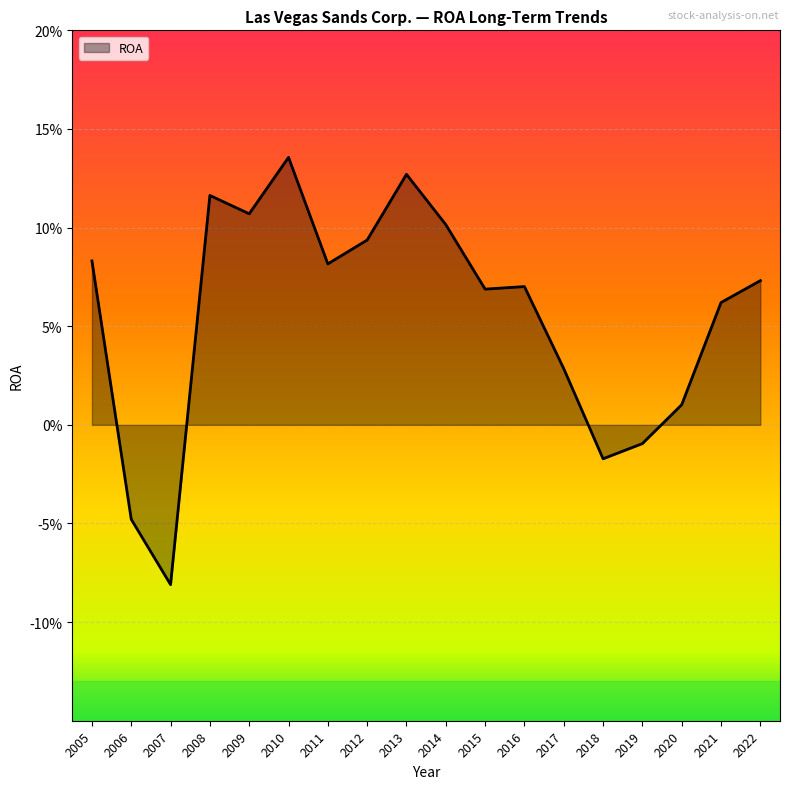

Reading left to right, transcribe all the data shown in this chart.

2005=0.1	2006=-0.0	2007=-0.1	2008=0.1	2009=0.1	2010=0.1	2011=0.1	2012=0.1	2013=0.1	2014=0.1	2015=0.1	2016=0.1	2017=0.0	2018=-0.0	2019=-0.0	2020=0.0	2021=0.1	2022=0.1